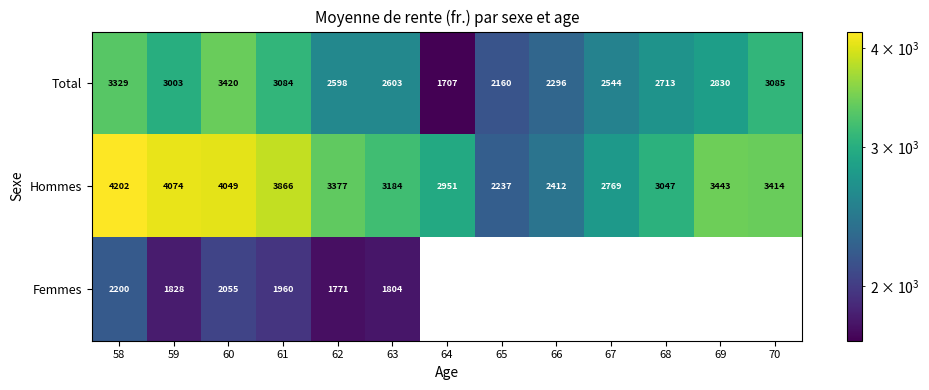

What is the minimum value shown in the chart?

1706.7